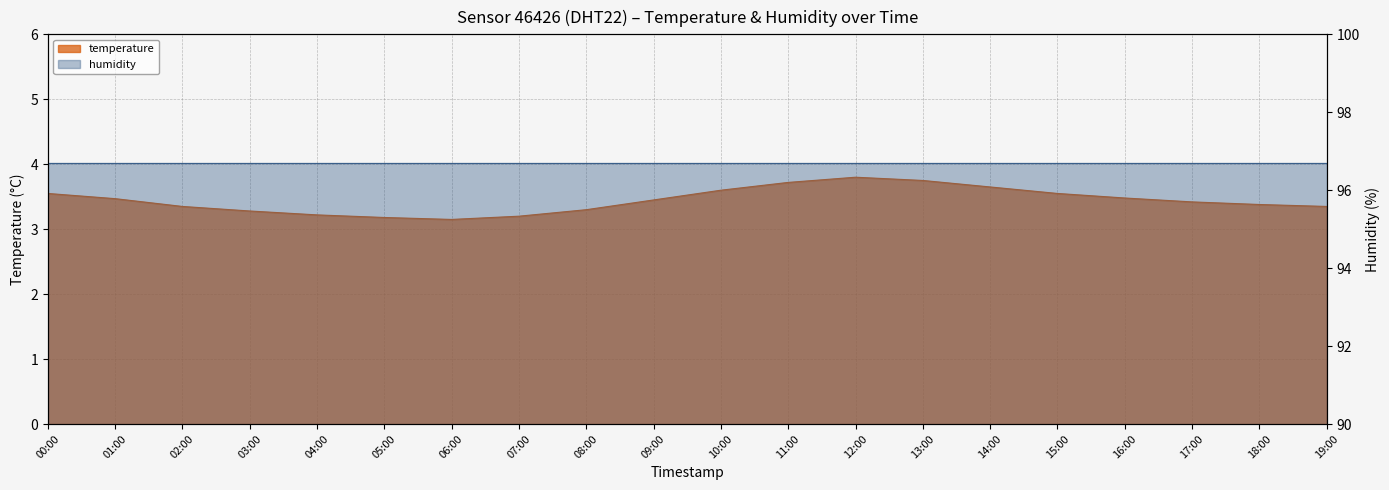

What is the maximum value shown in the chart?

3.8